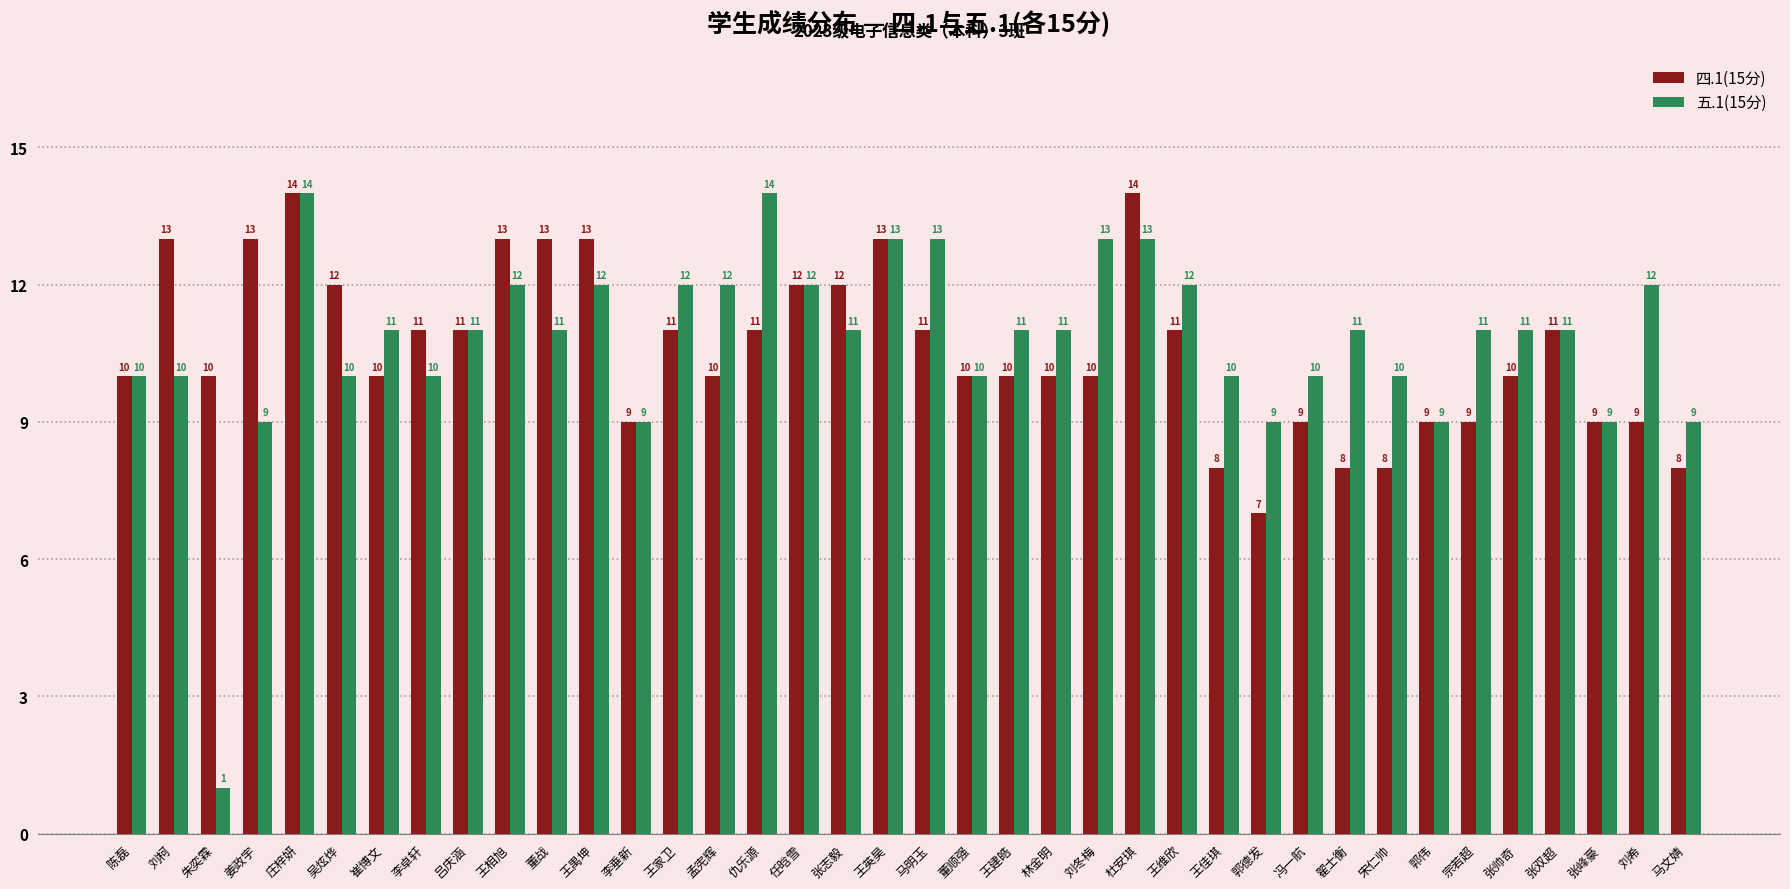

What is the maximum value for 五.1(15分)?

14